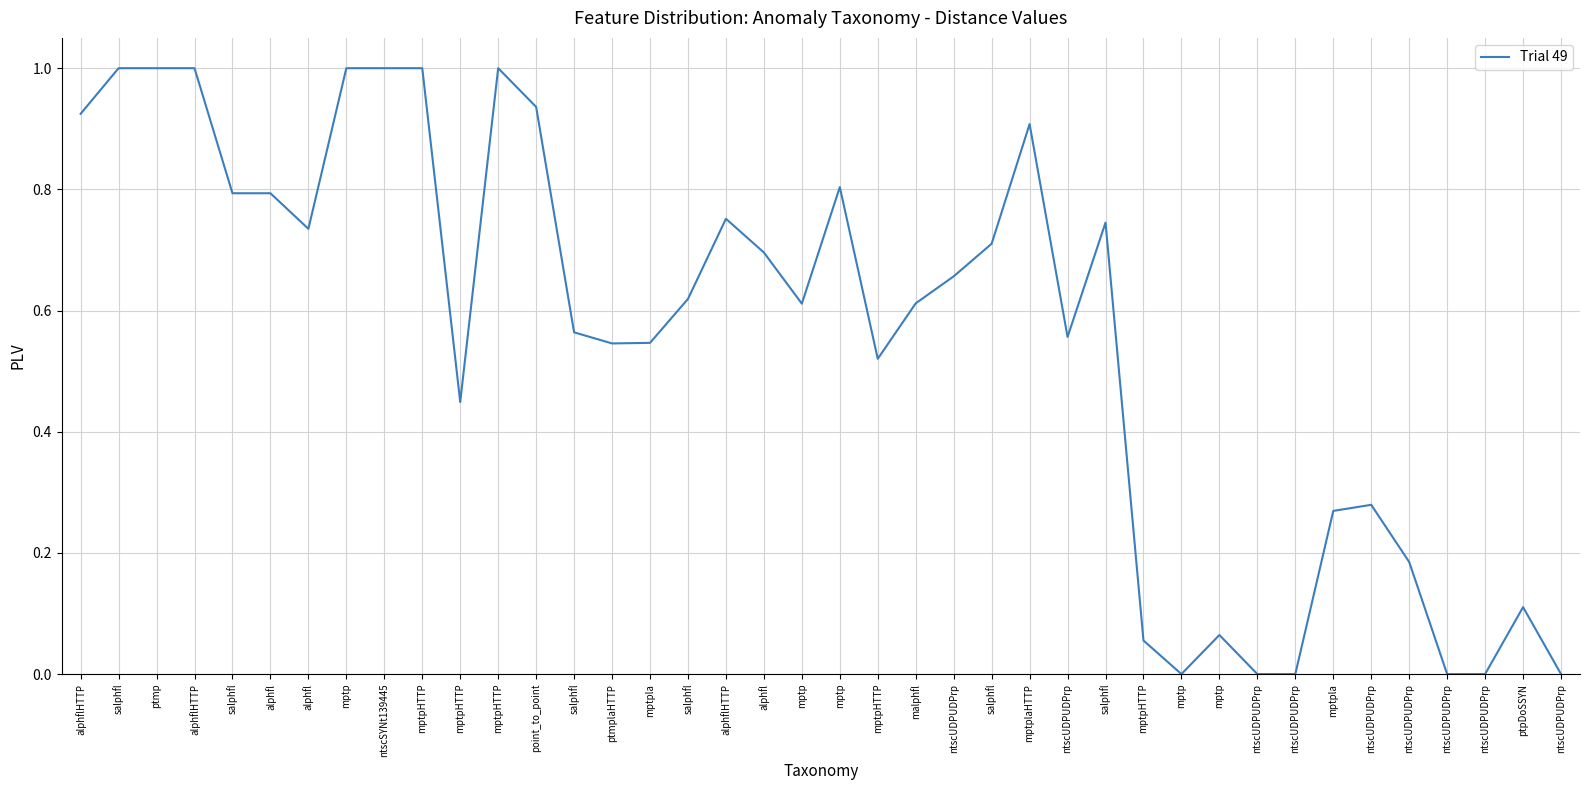

Does the chart display data point markers on the line(s)?

No